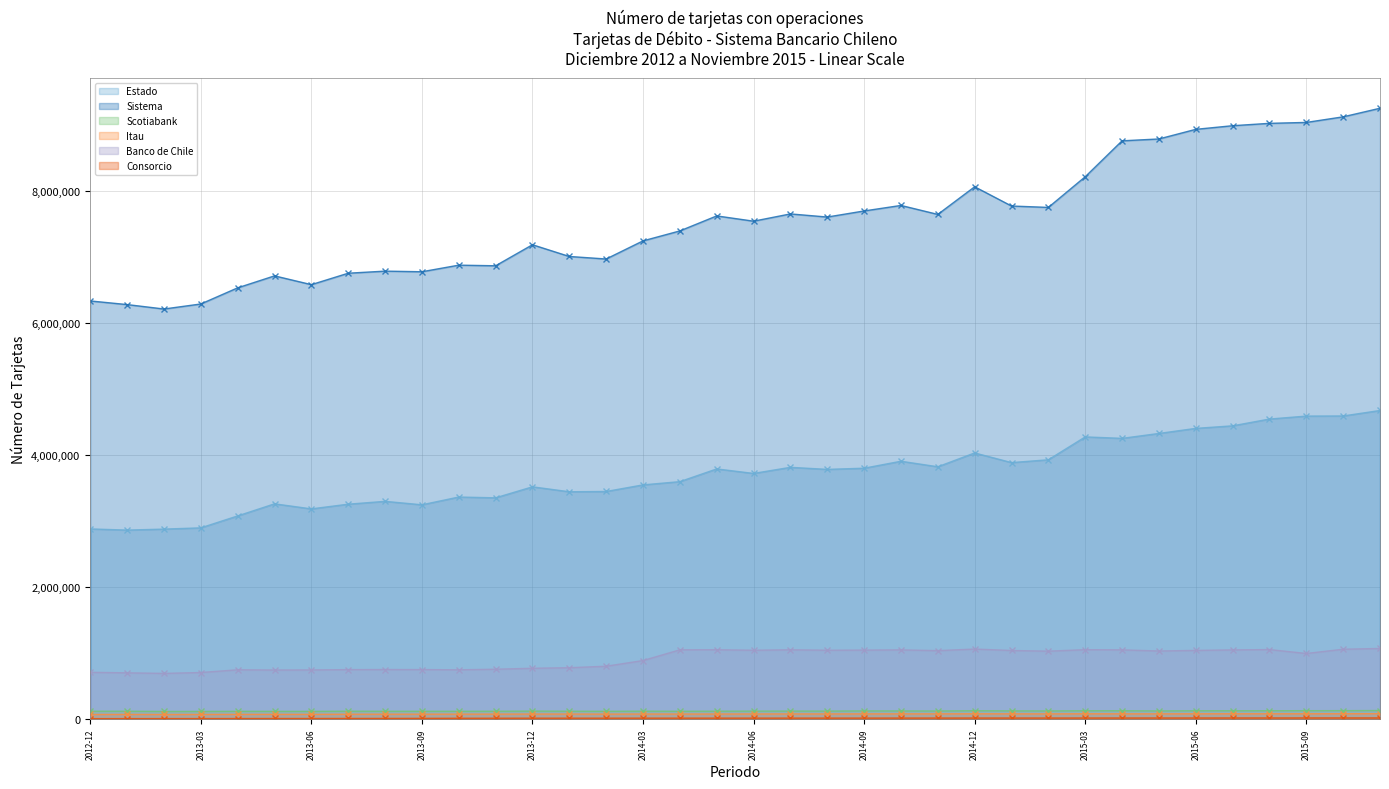

What is the minimum value shown in the chart?

6889